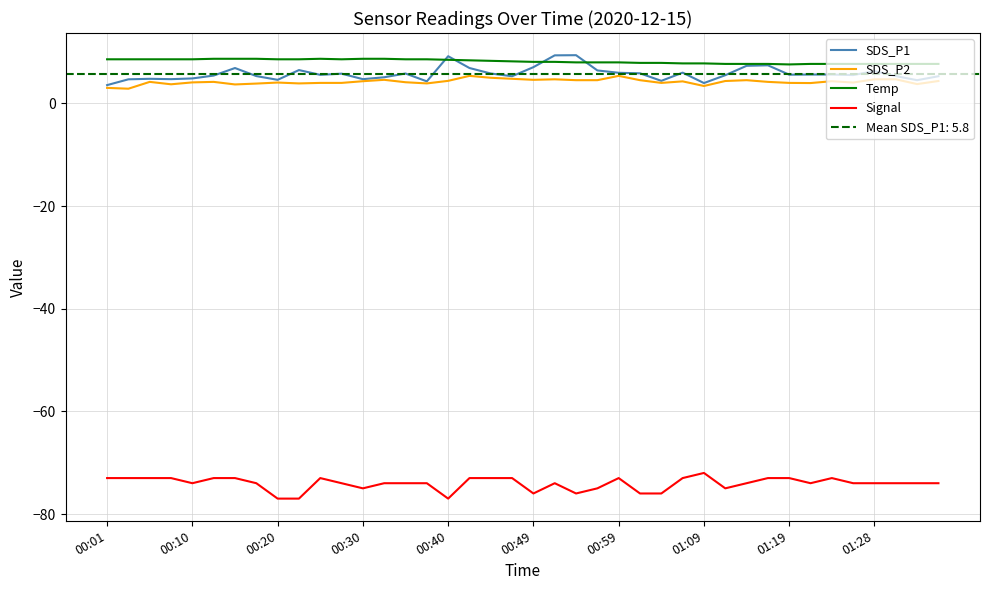

What is the average value of the Signal series?

-74.1